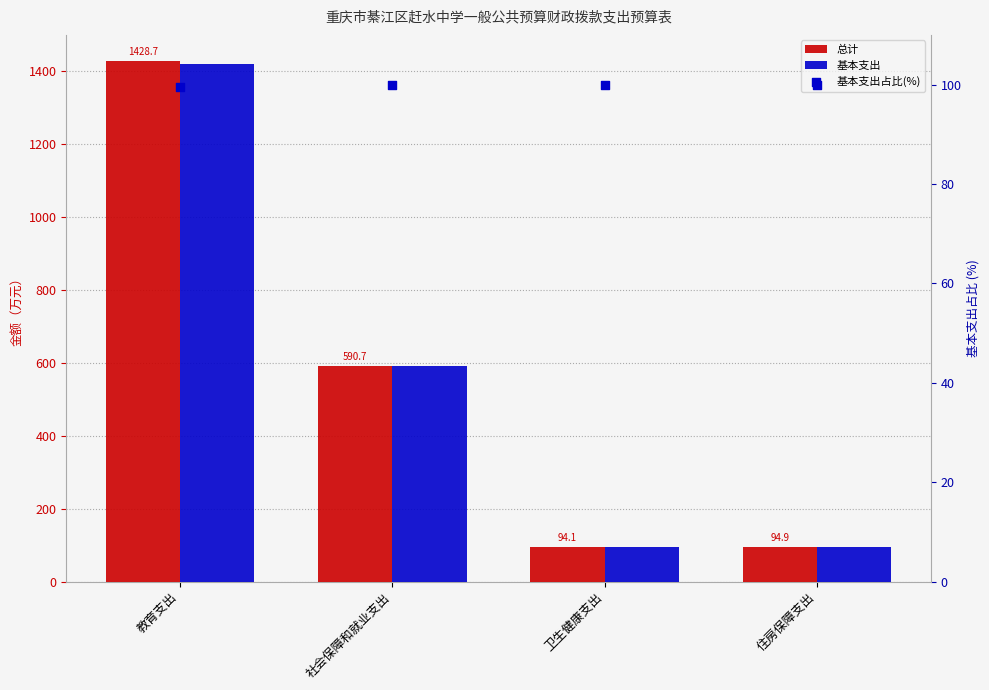

Is the value of 总计 at 住房保障支出 greater than the value of 基本支出占比(%) at 卫生健康支出?

No